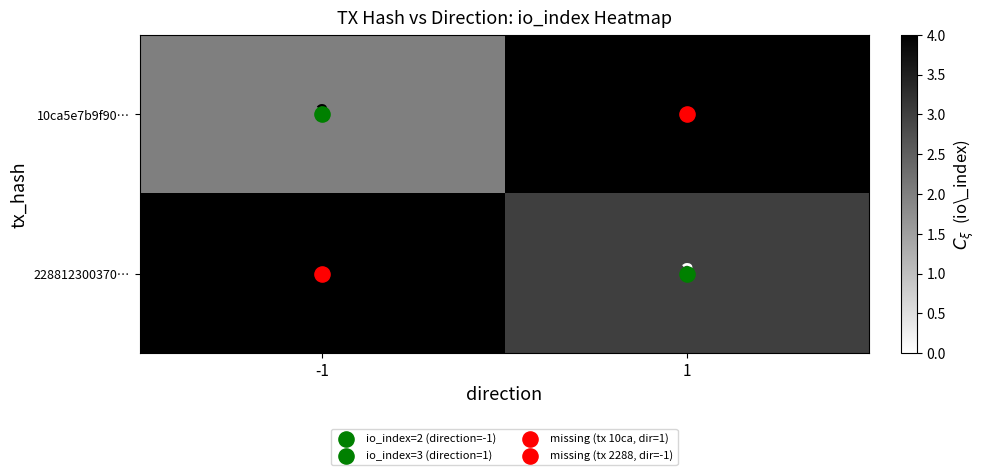

At which category does the chart reach its minimum across all series?

-1